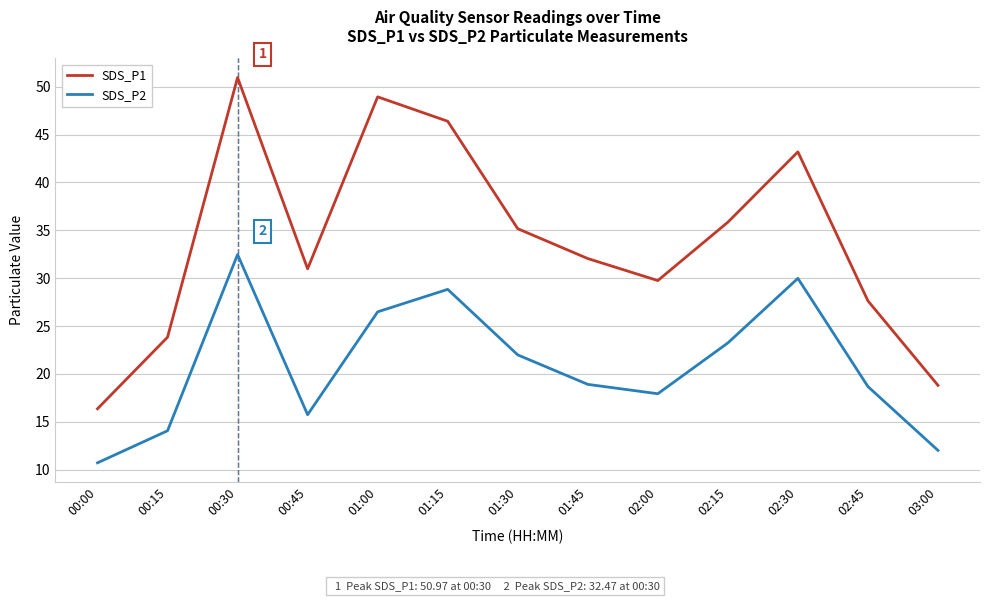

What is the difference between the maximum and minimum values in the SDS_P2 series?

21.8